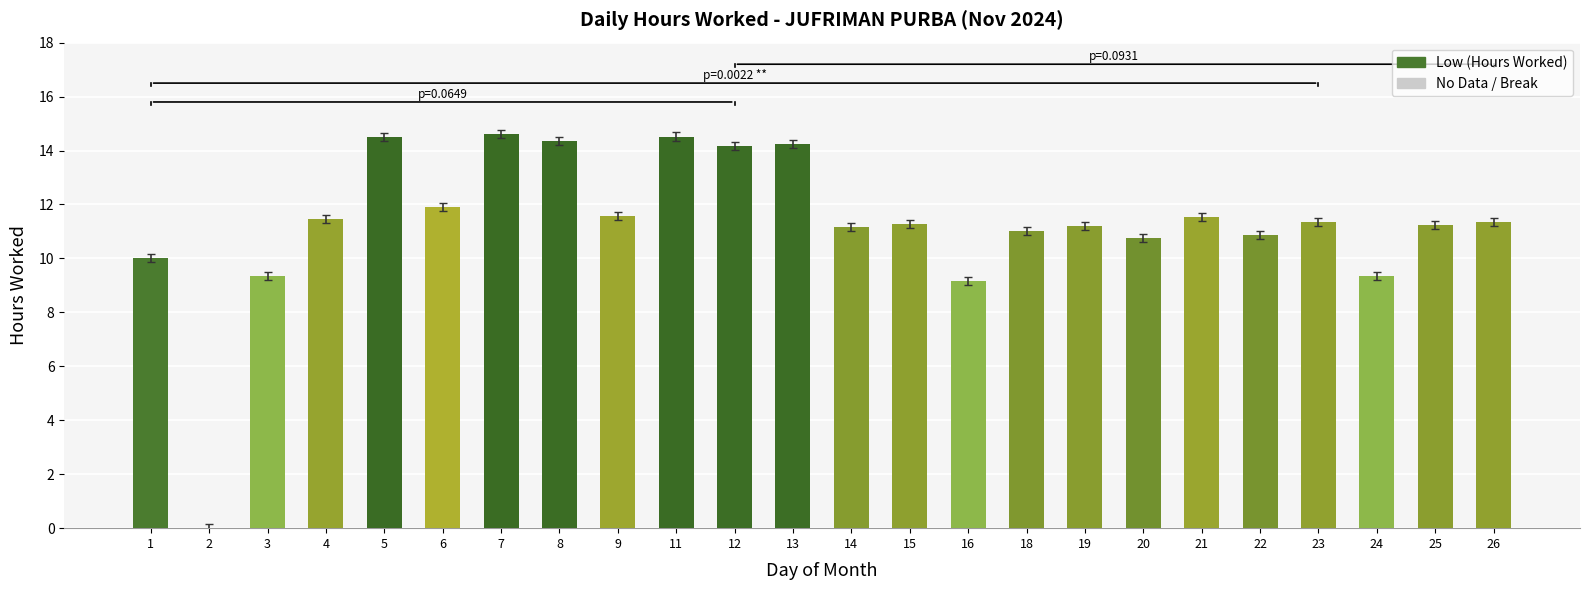

What is the ratio of the value at 13 to the value at 25?

1.3